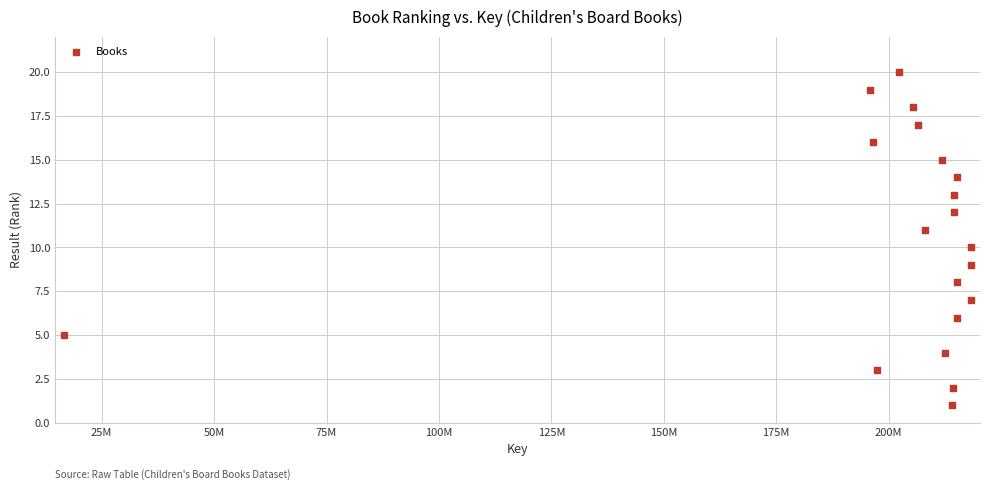

What is the range of Y values (max minus min)?

19